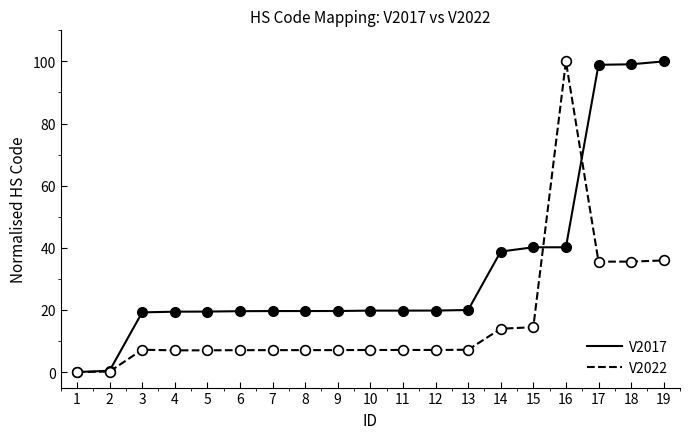

Rank the series by their average value, from highest to lowest.

V2017, V2022